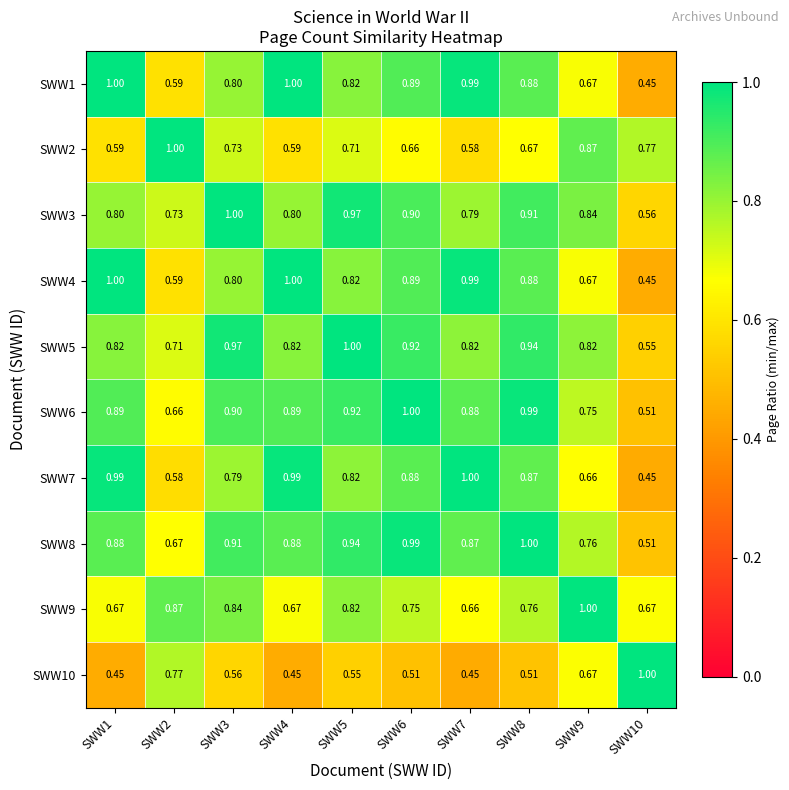

Is the value of SWW9 at SWW3 greater than the value of SWW1 at SWW7?

No